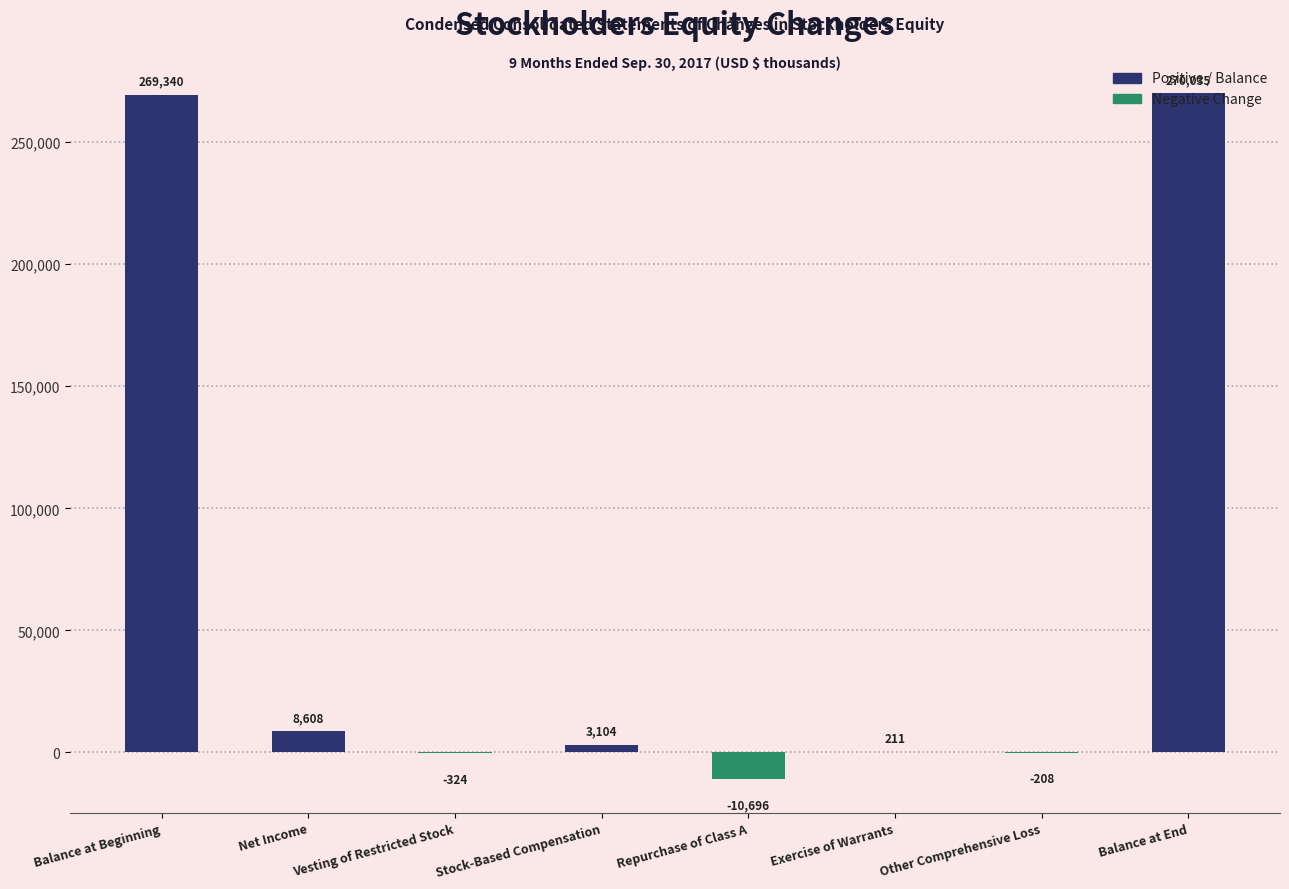

What is the change in value from Vesting of Restricted Stock to Other Comprehensive Loss?

+116